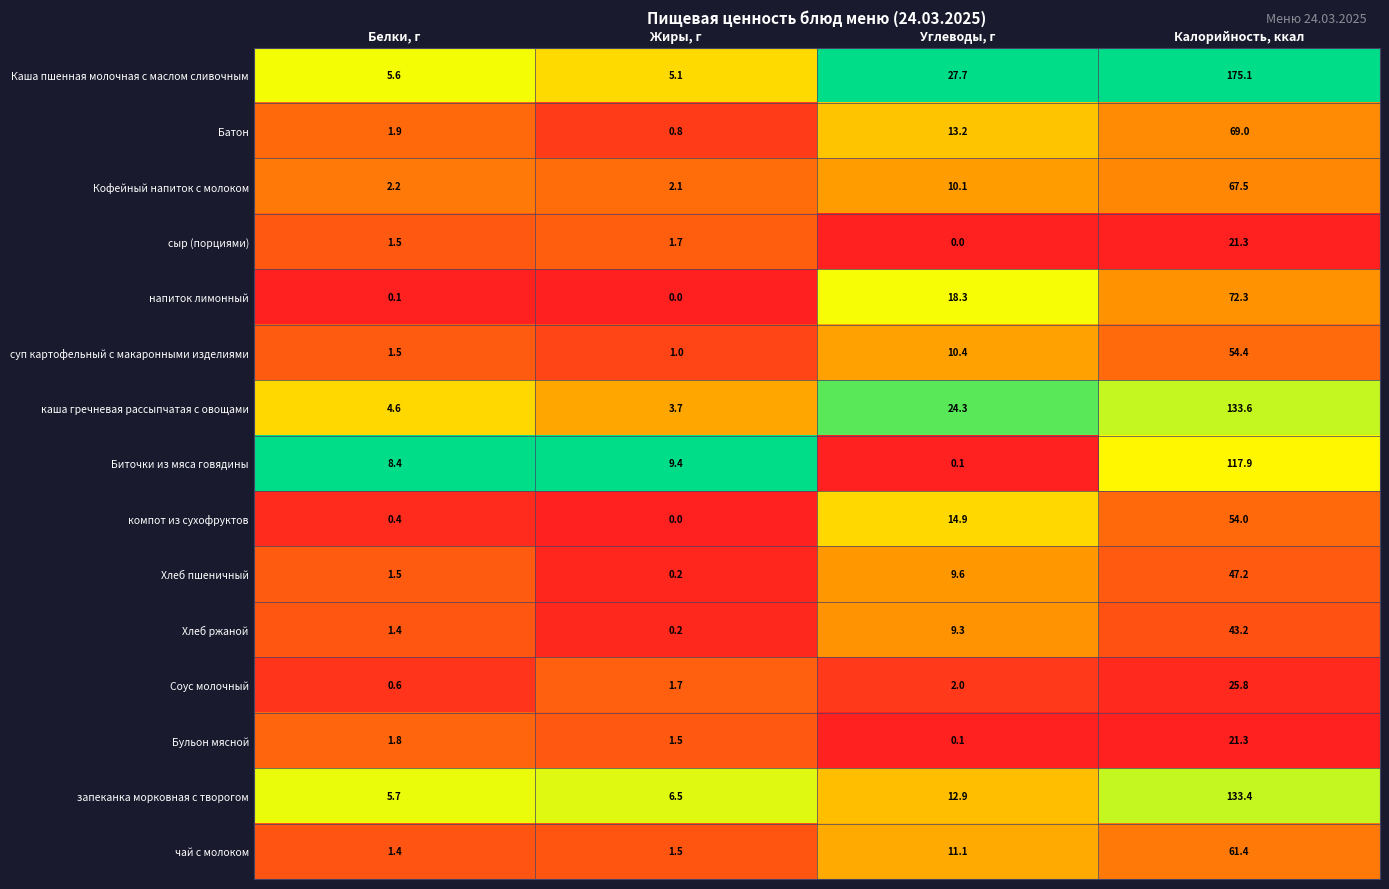

Rank the categories by запеканка морковная с творогом value from highest to lowest.

Калорийность, ккал, Углеводы, г, Жиры, г, Белки, г